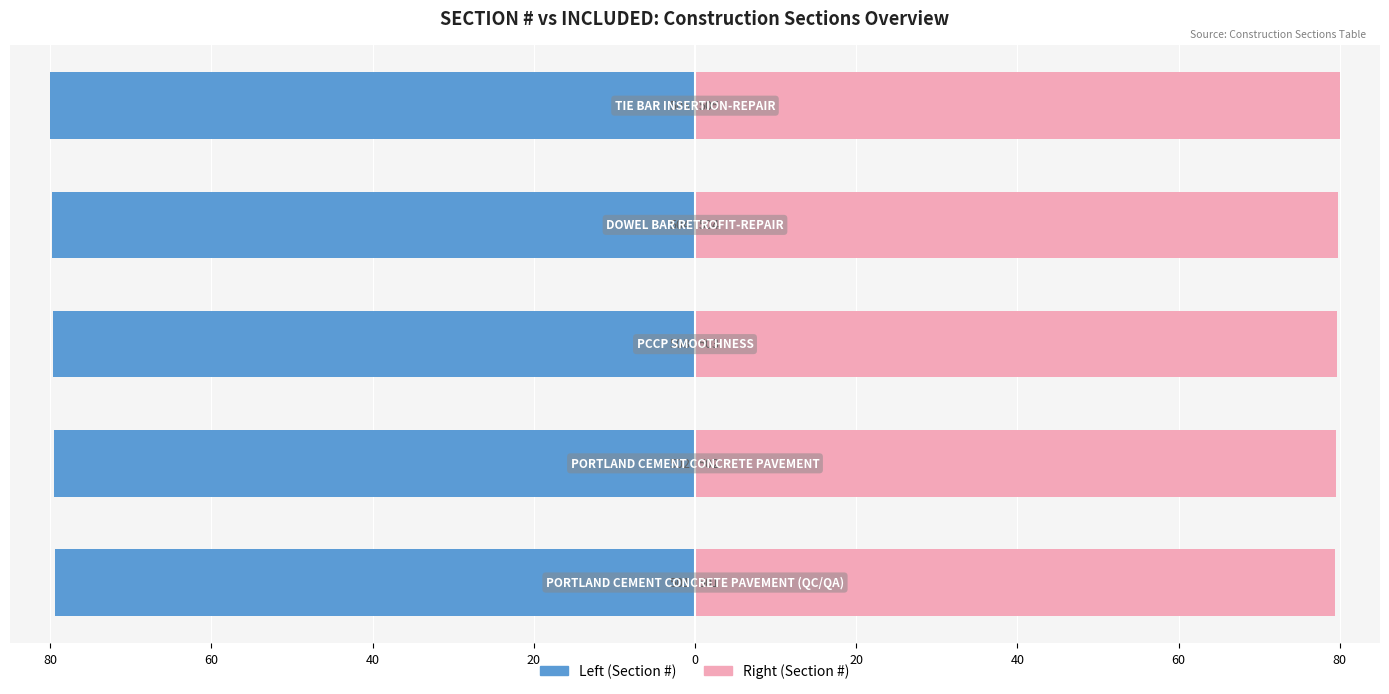

What is the value of the Section # (Right) bar at the 4th from the left?

79.8